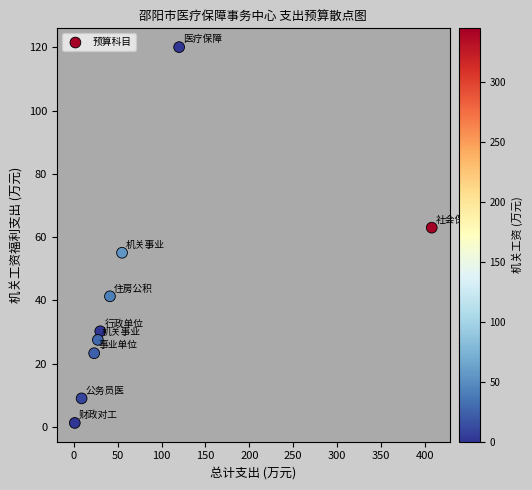

What Y value in the scatter plot is closest to 60?

63.0